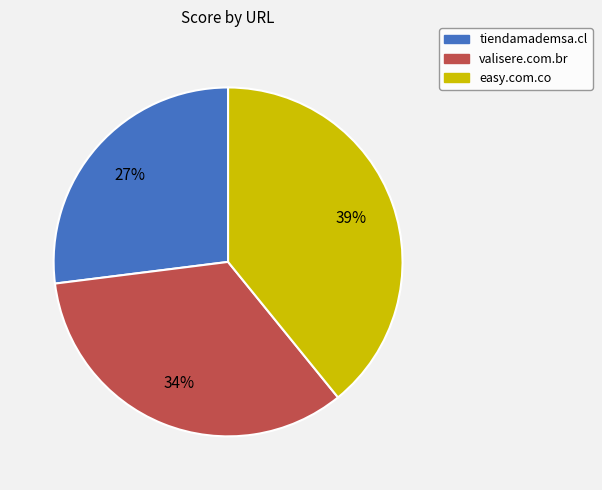

To the nearest percent, what is the difference between the tiendamademsa.cl and valisere.com.br slice percentages?

7%